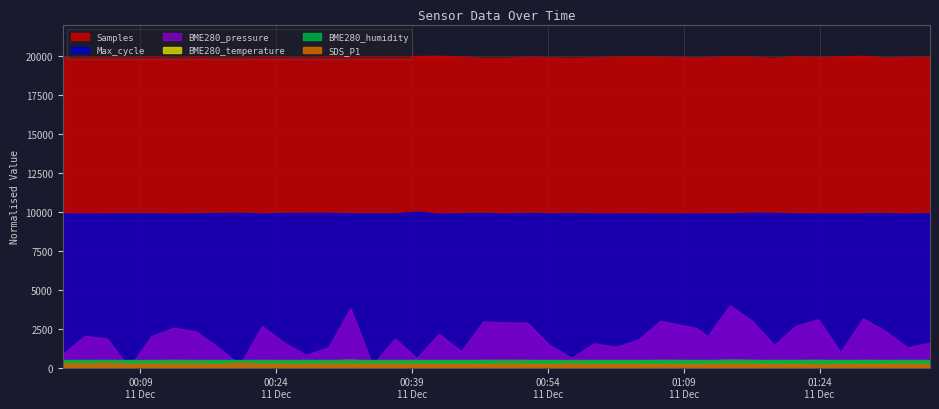

True or false: Samples and BME280_humidity intersect in this chart.

False